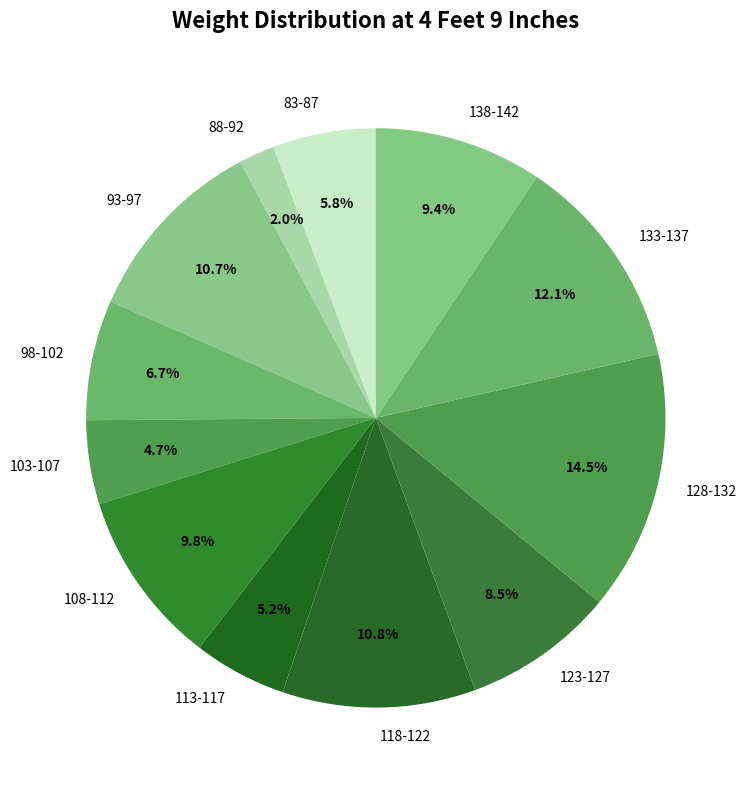

Is there a majority slice in this chart?

No